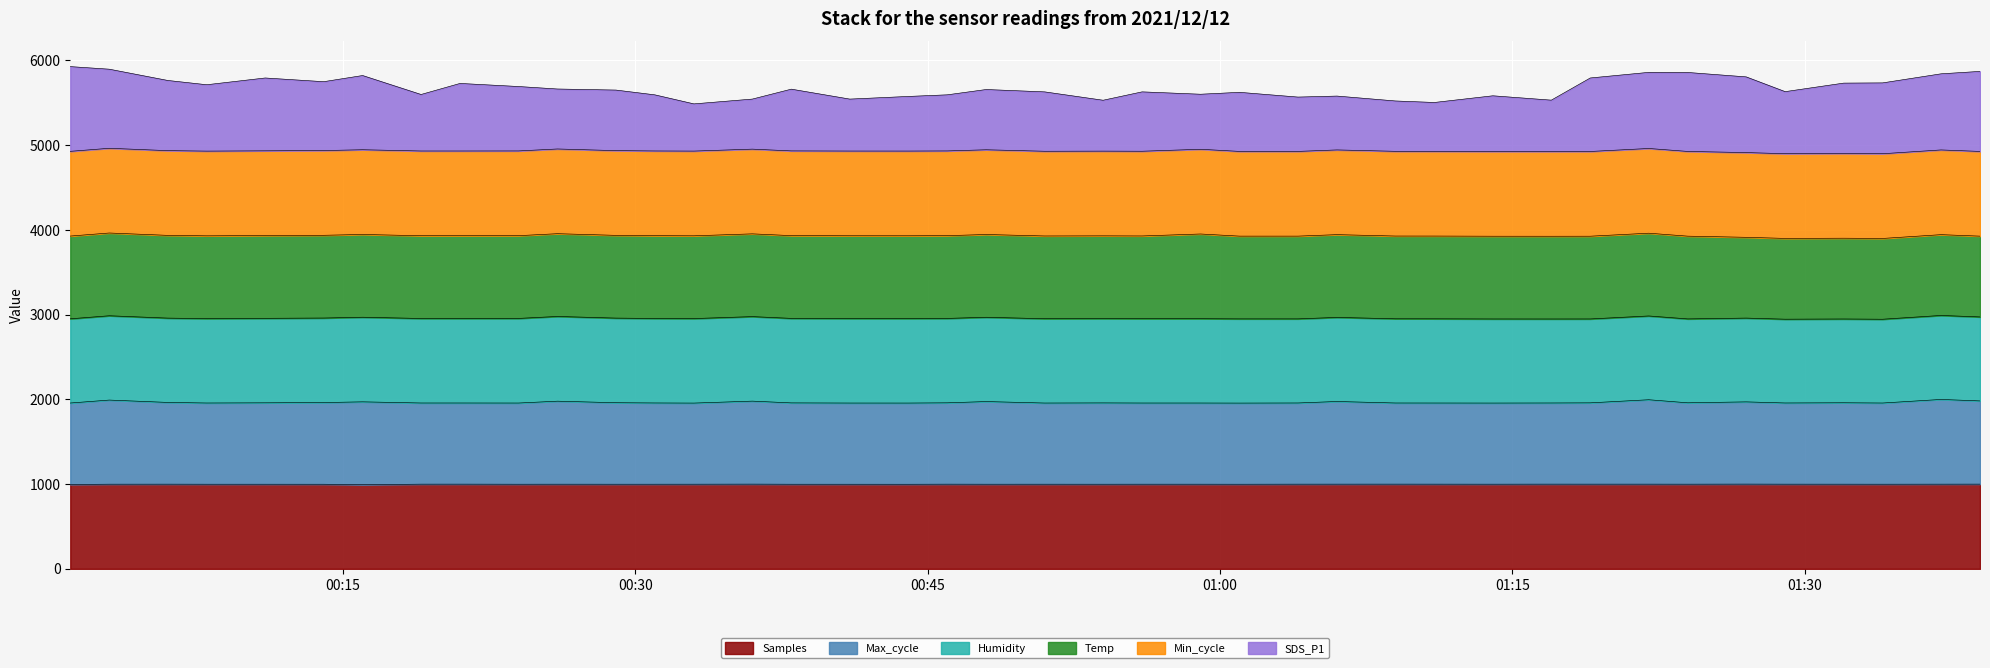

True or false: SDS_P1 has more than 2 interior local peaks.

True